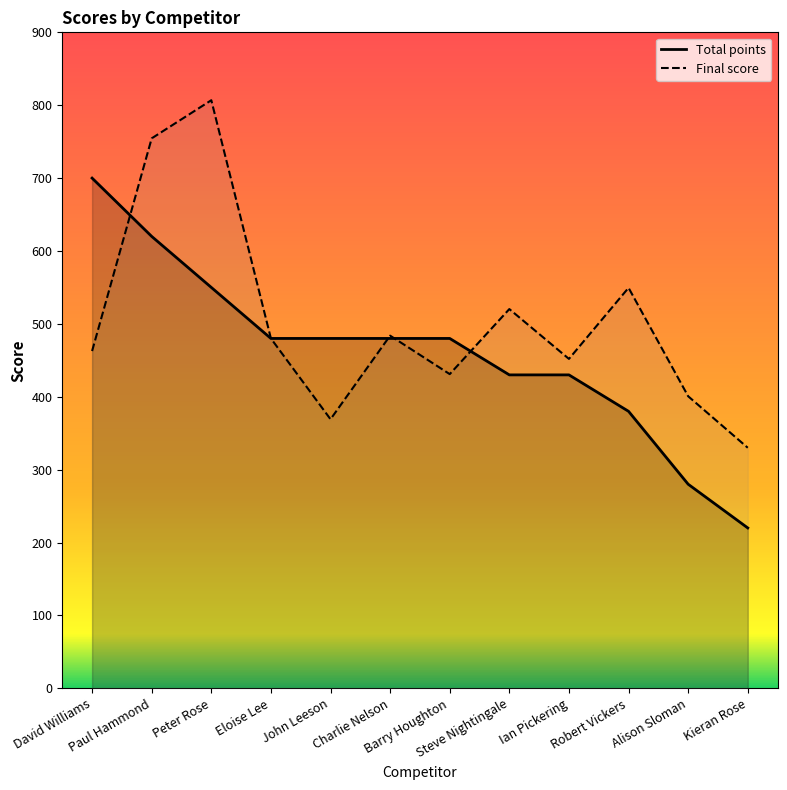

What is the highest value of the Total points series?

700.0